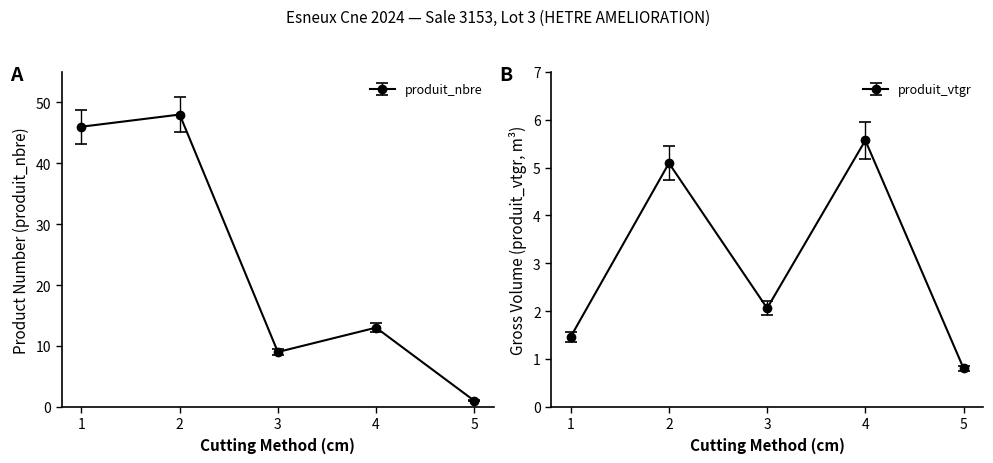

How many data points in produit_vtgr are less than 2?

2